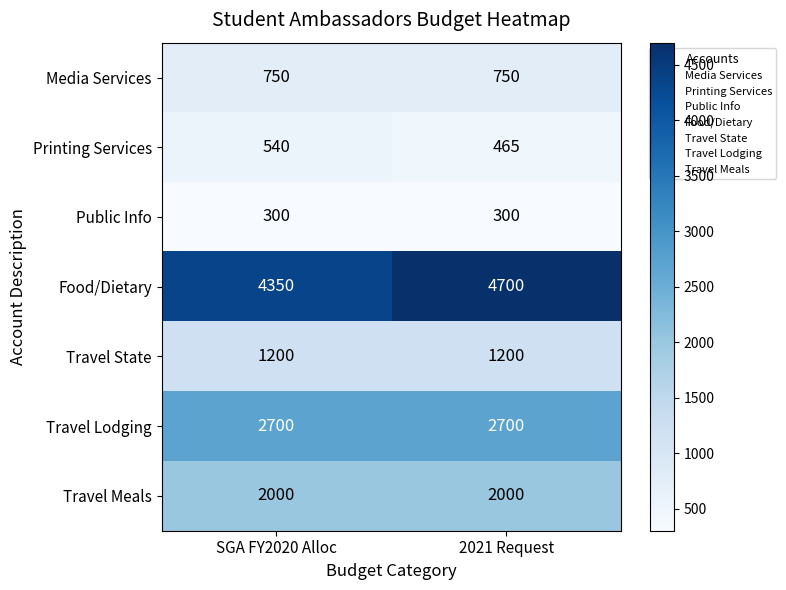

Reading left to right, what are all the values shown in this chart?

Media Services: SGA FY2020 Alloc=750	2021 Request=750
Printing Services: SGA FY2020 Alloc=540	2021 Request=465
Public Info: SGA FY2020 Alloc=300	2021 Request=300
Food/Dietary: SGA FY2020 Alloc=4350	2021 Request=4700
Travel State: SGA FY2020 Alloc=1200	2021 Request=1200
Travel Lodging: SGA FY2020 Alloc=2700	2021 Request=2700
Travel Meals: SGA FY2020 Alloc=2000	2021 Request=2000